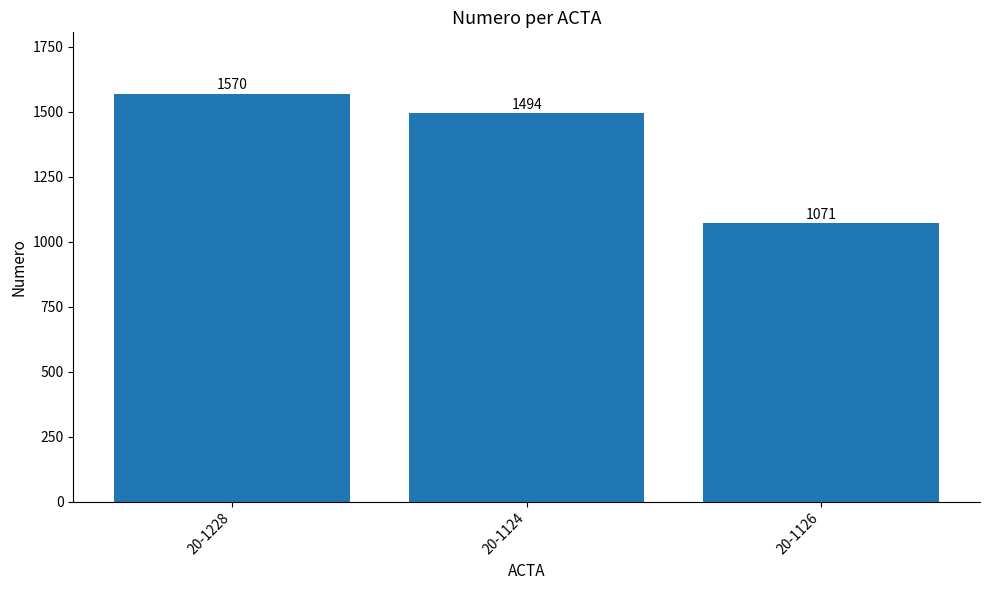

What is the value of the 3rd bar from the left?

1071